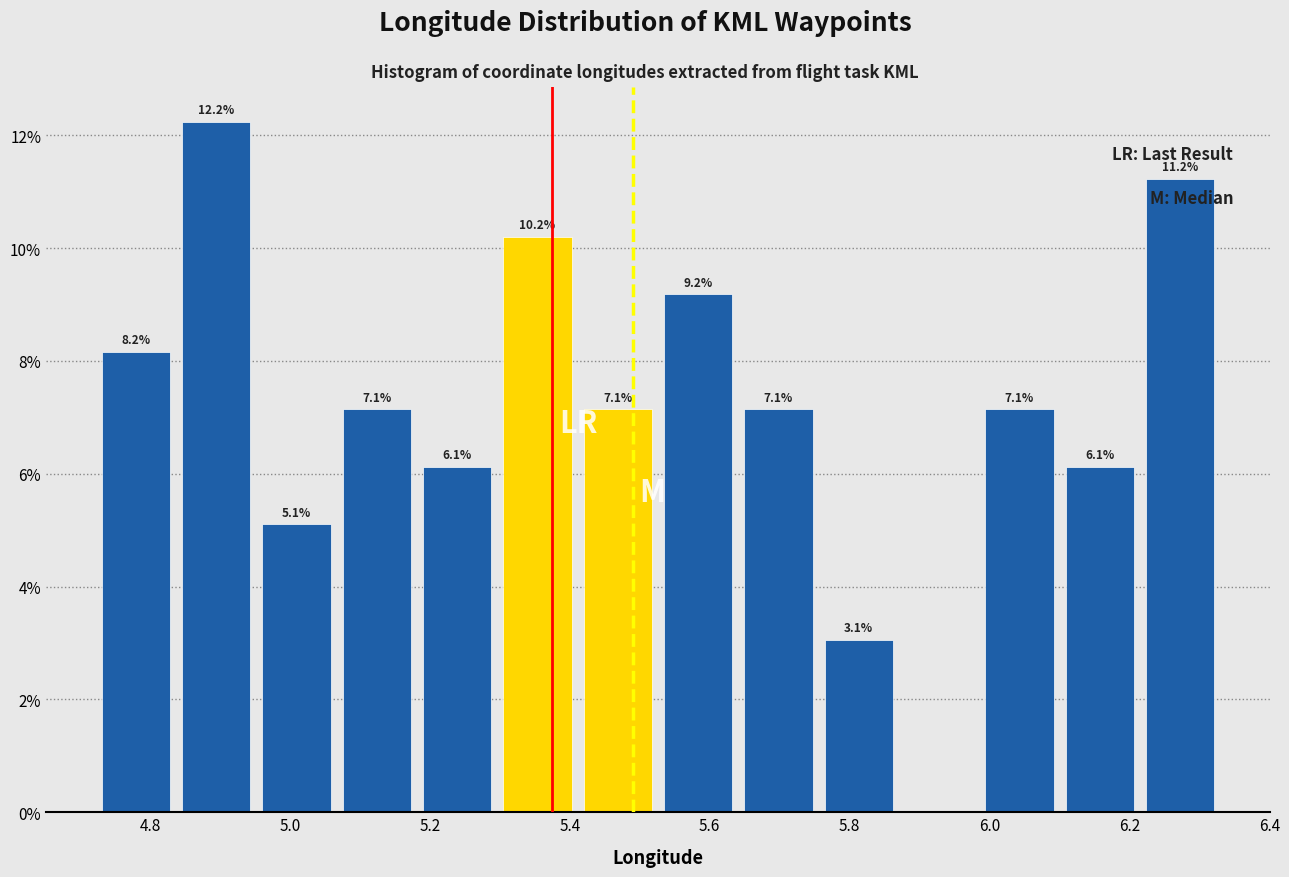

Which range on the x-axis has the tallest bar?

4.84 to 4.96